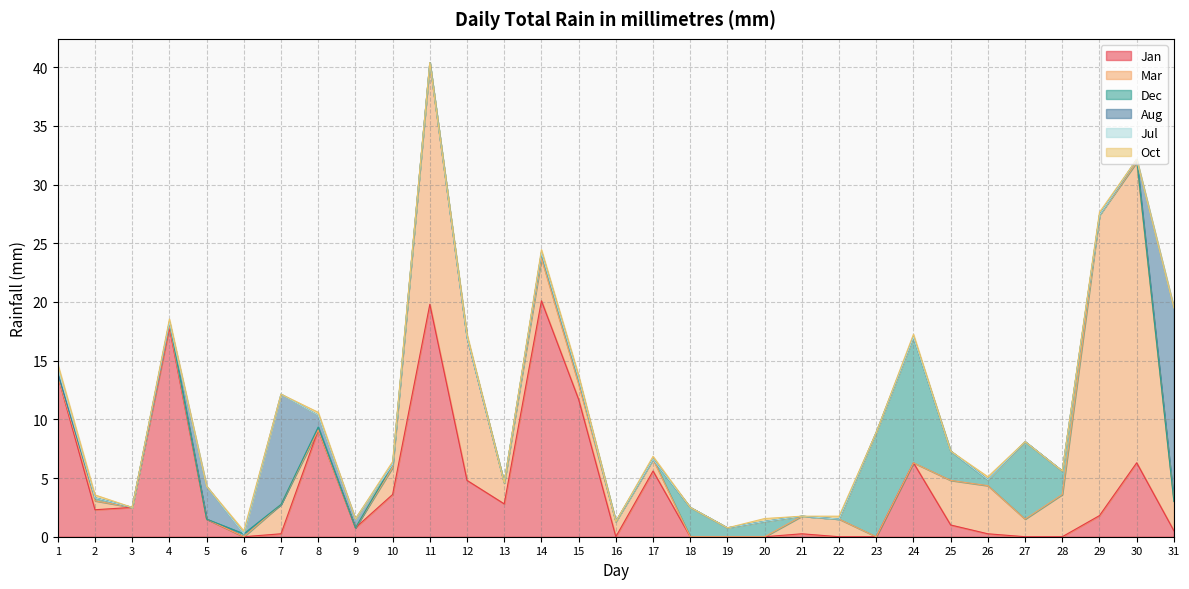

What is the difference between the maximum and second lowest values in the Jan series?

20.1